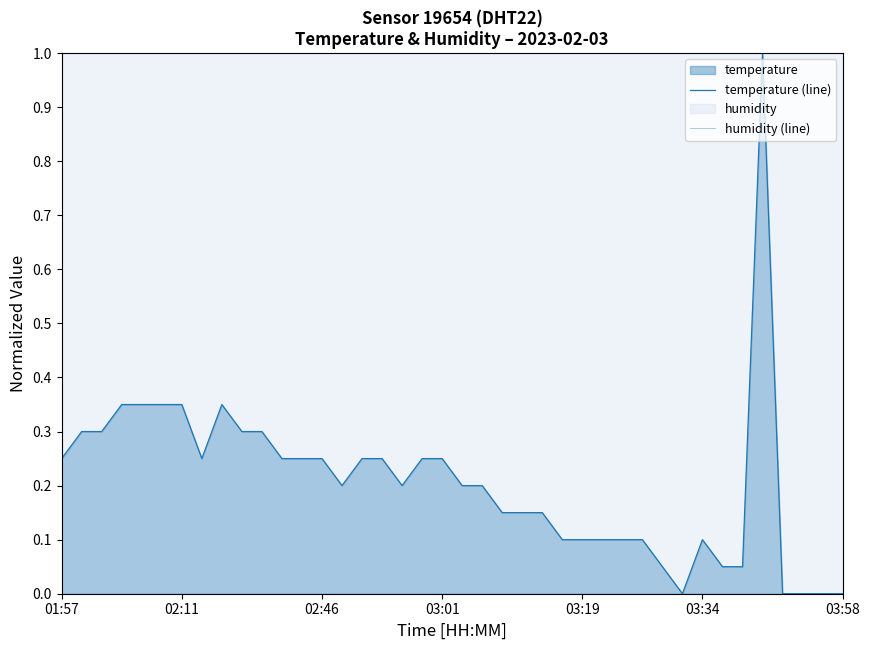

How many lines are shown in the chart?

2